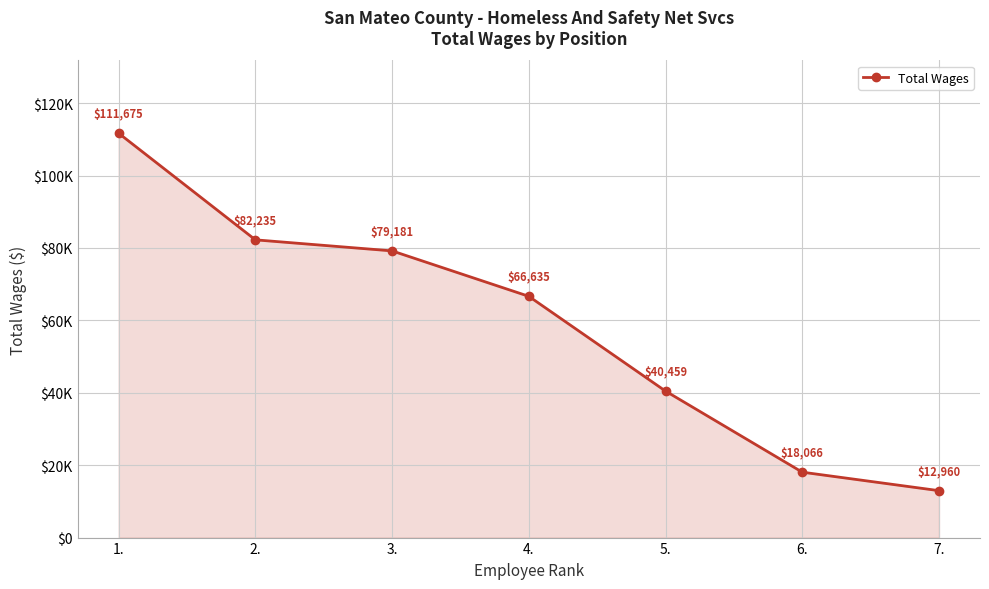

Does the chart have visible grid lines?

Yes